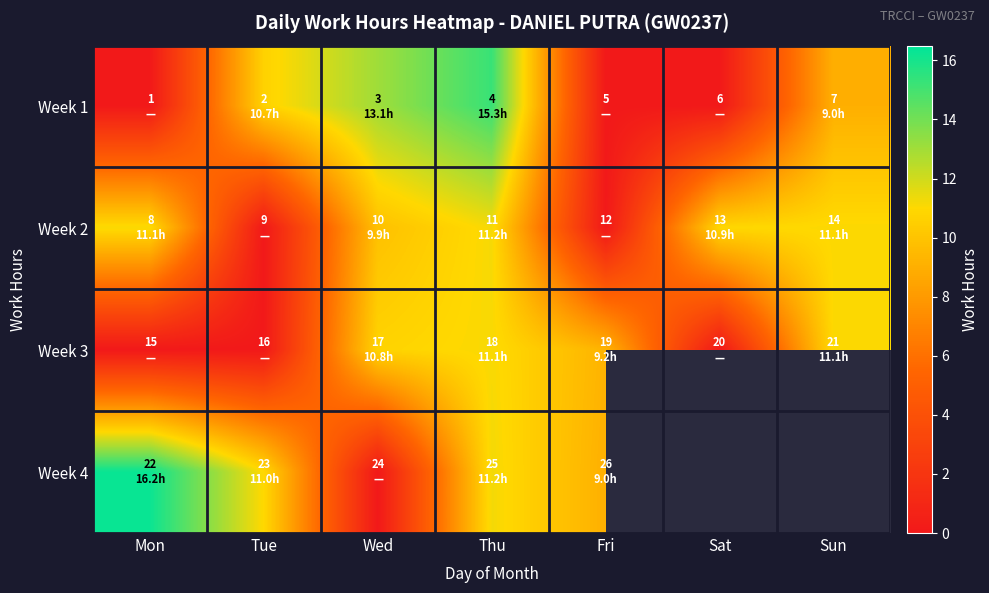

What is the sum of all Week 3 values?

42.2